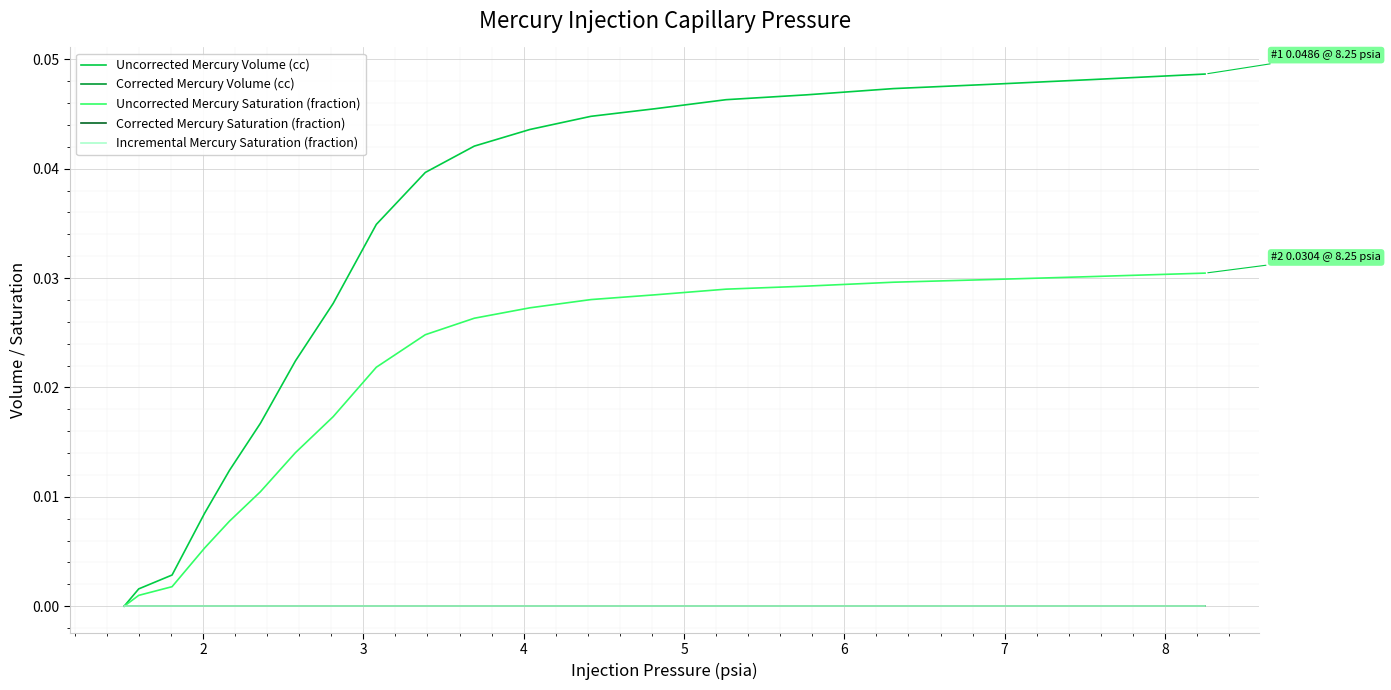

Is this an area chart (filled region under the line)?

No